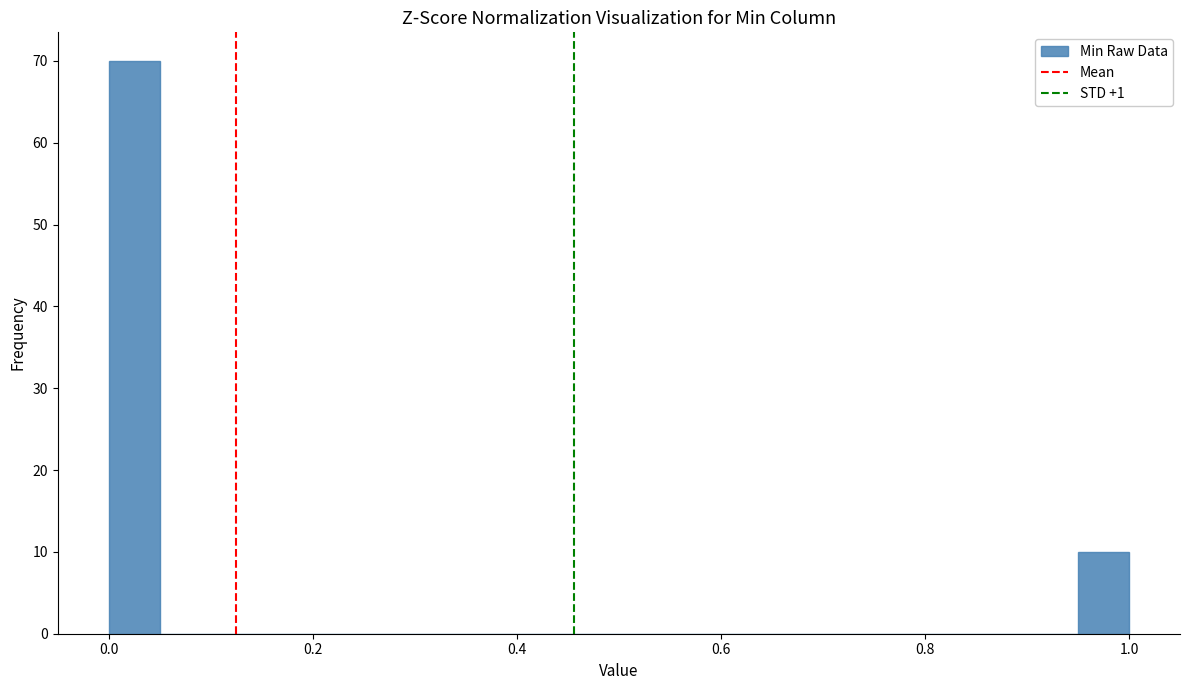

Read against the x-axis, roughly where is the centre of the tallest bar?

0.02